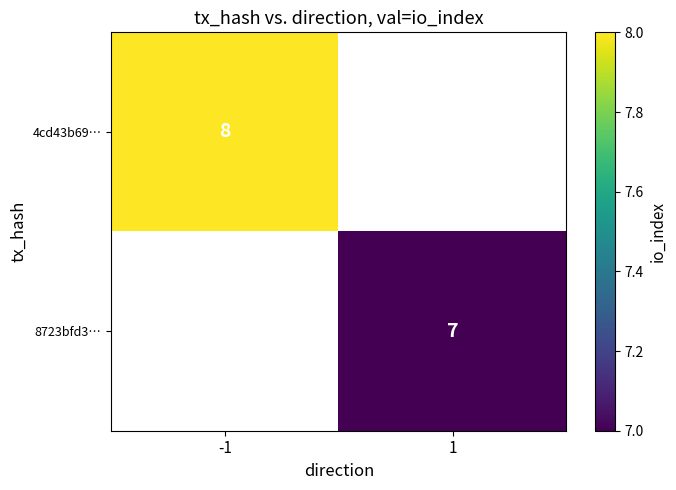

True or false: 8723bfd3… has a value of 7 at 1.

True